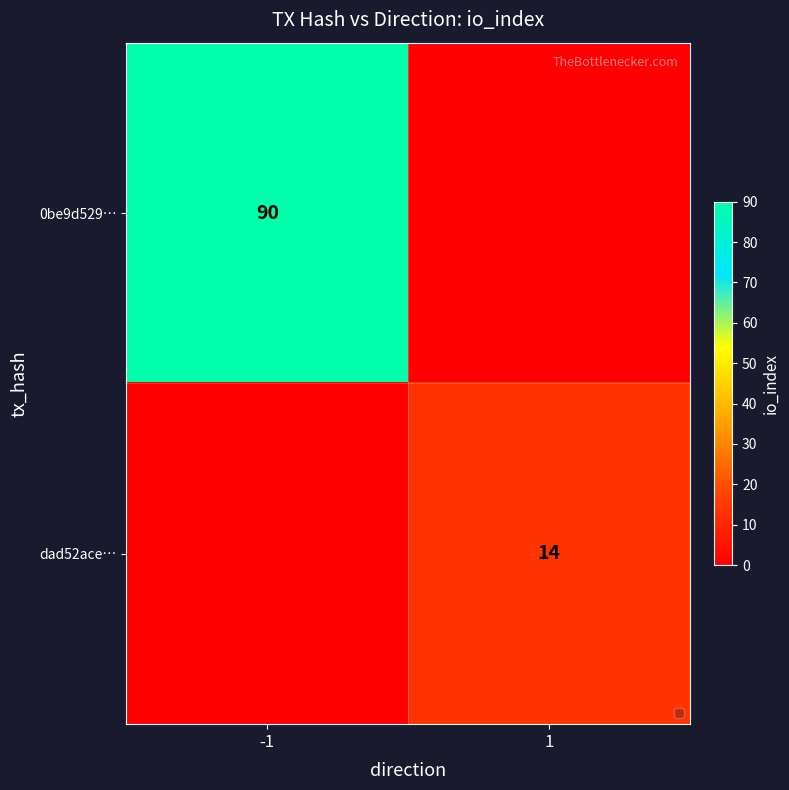

At how many categories does at least one series exceed 31?

1